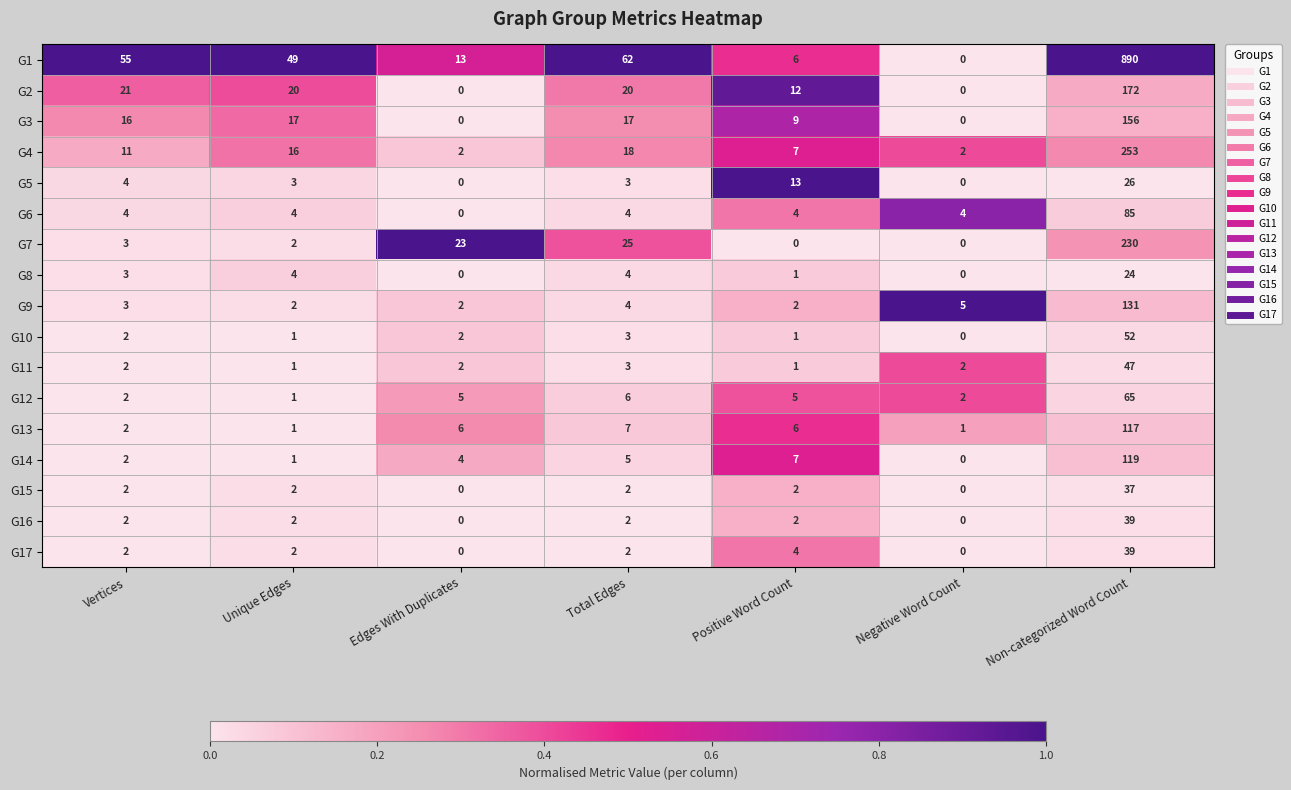

What is the total value across all series at Edges With Duplicates?

59